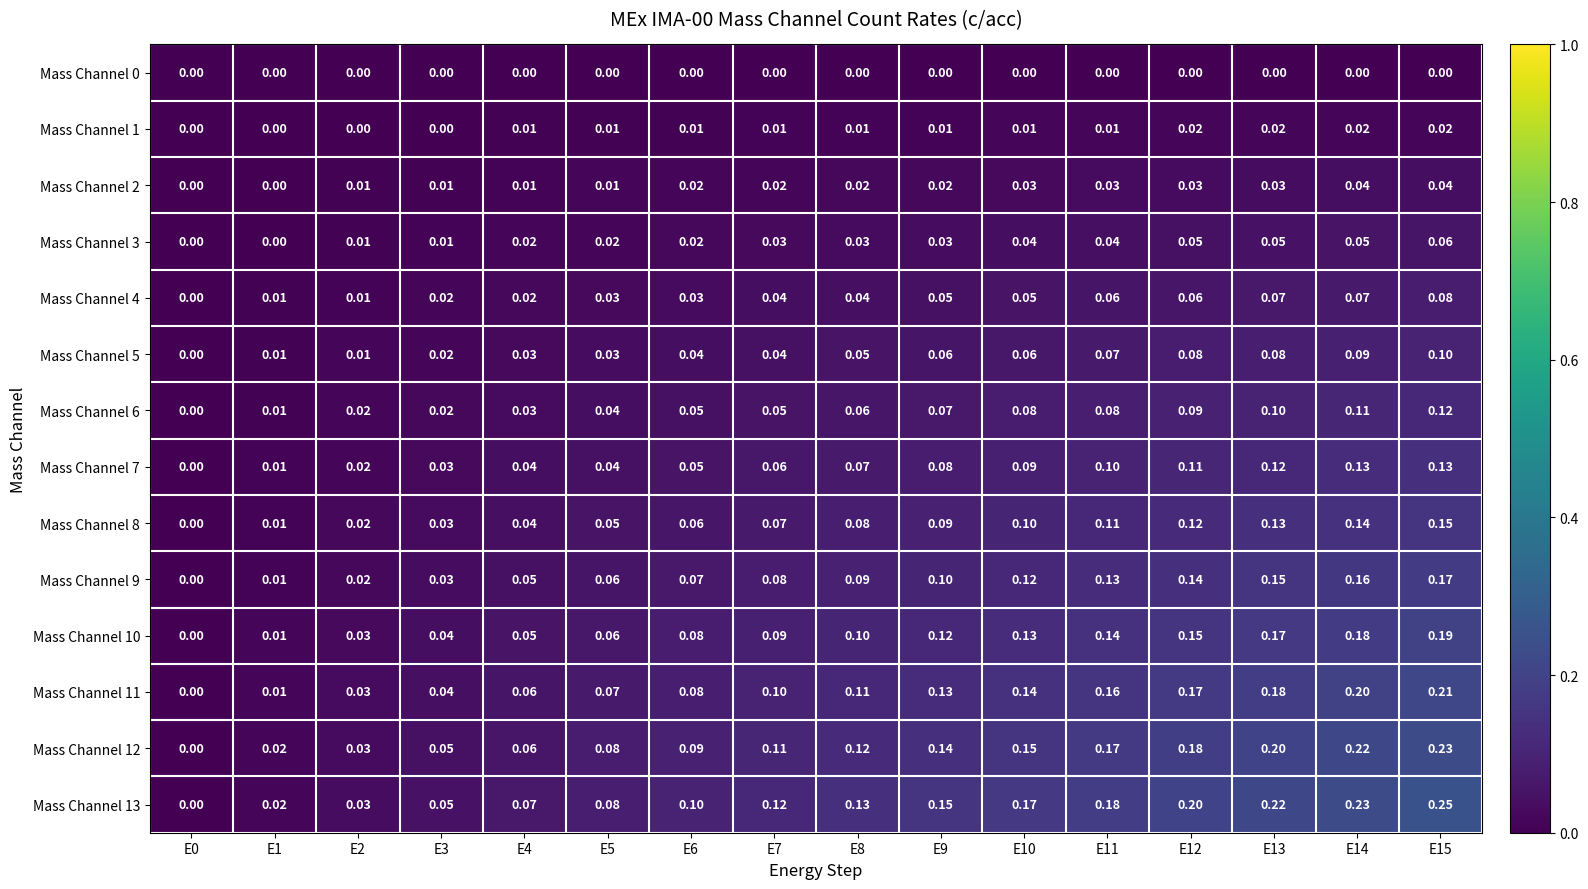

Which series has the largest total across all categories?

Mass Channel 13